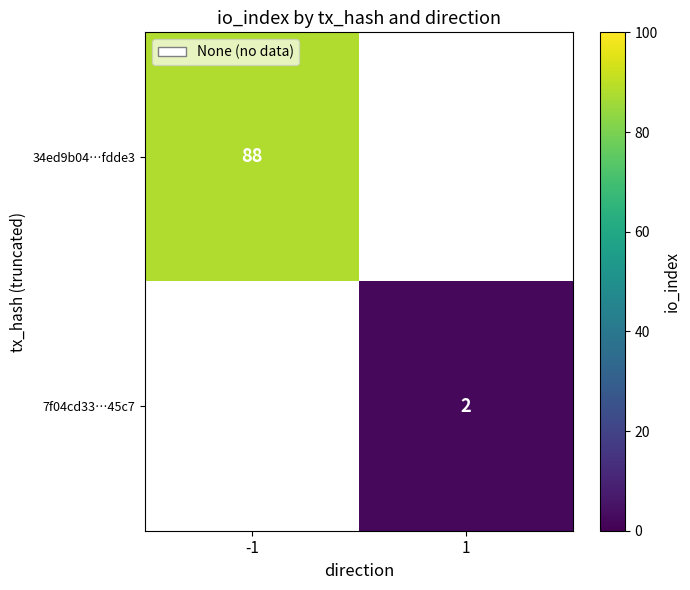

The value of 34ed9b04…fdde3 at -1 is 34. True or false?

False